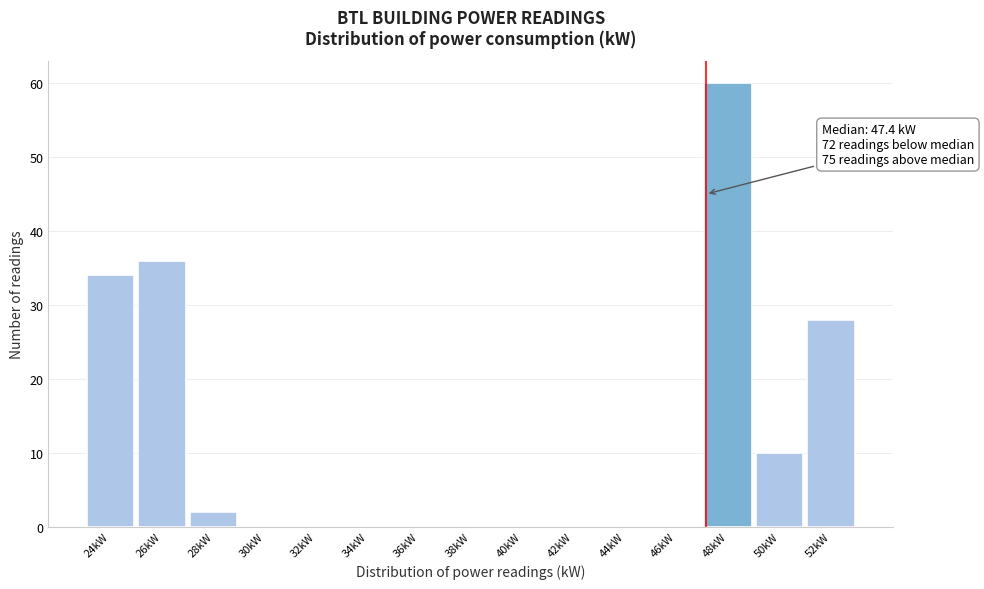

Reading left to right, extract all data points from this chart.

24kW=34	26kW=36	28kW=2	30kW=0	32kW=0	34kW=0	36kW=0	38kW=0	40kW=0	42kW=0	44kW=0	46kW=0	48kW=60	50kW=10	52kW=28